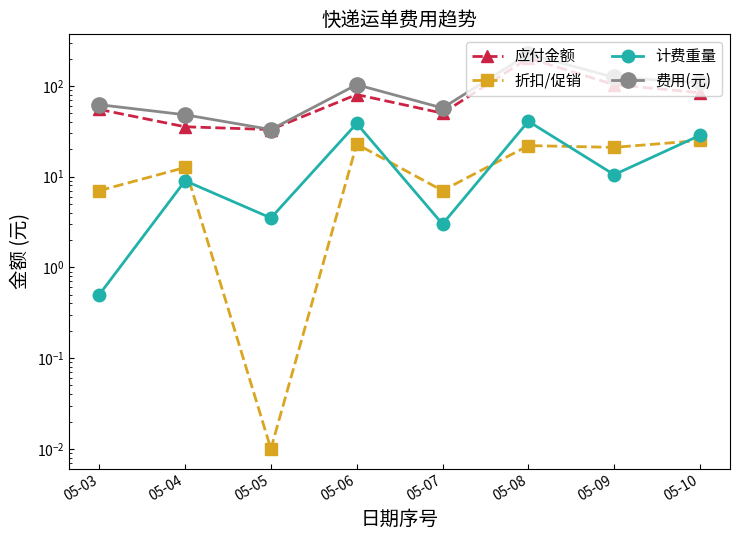

What is the value of the 费用(元) point at the 1st from the left?

62.0